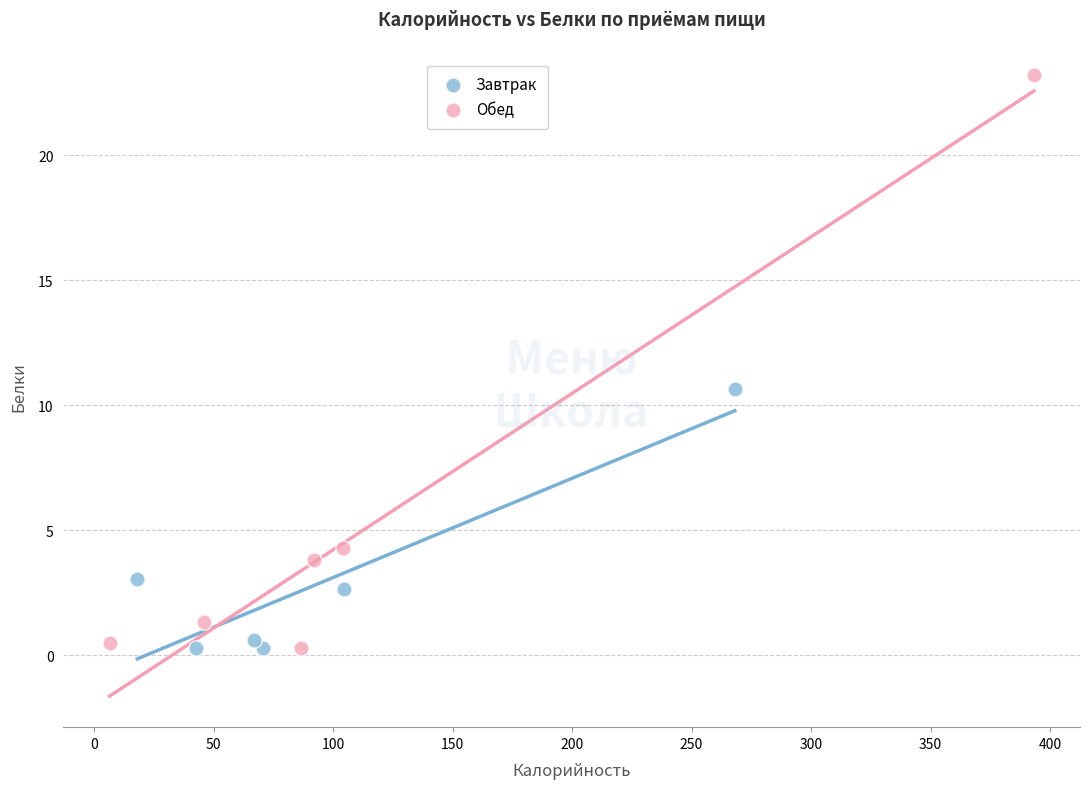

Which series has the largest Y range (max minus min)?

Обед